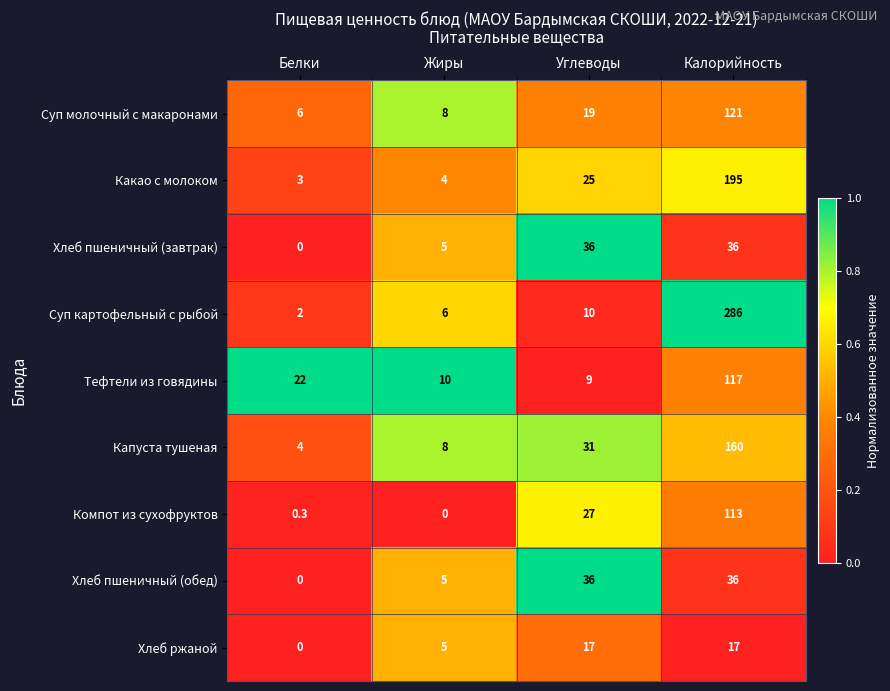

Read the Хлеб ржаной value at Углеводы.

17.0